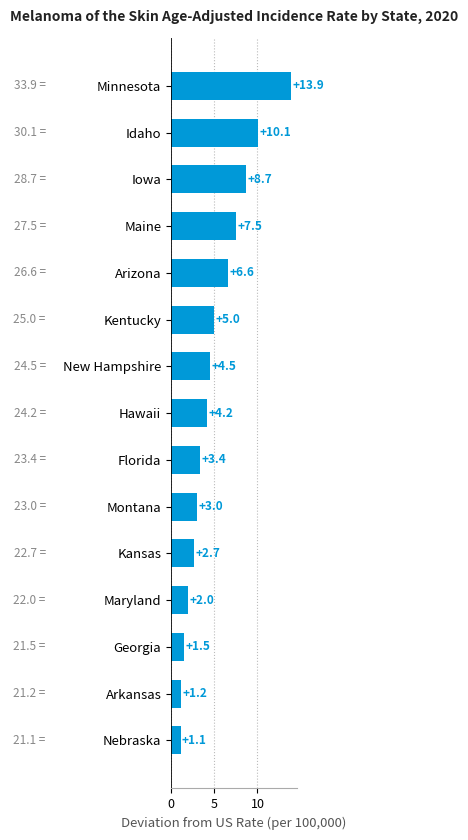

Reading top to bottom, list all the values displayed in this chart.

Minnesota=13.9	Idaho=10.1	Iowa=8.7	Maine=7.5	Arizona=6.6	Kentucky=5.0	New Hampshire=4.5	Hawaii=4.2	Florida=3.4	Montana=3.0	Kansas=2.7	Maryland=2.0	Georgia=1.5	Arkansas=1.2	Nebraska=1.1